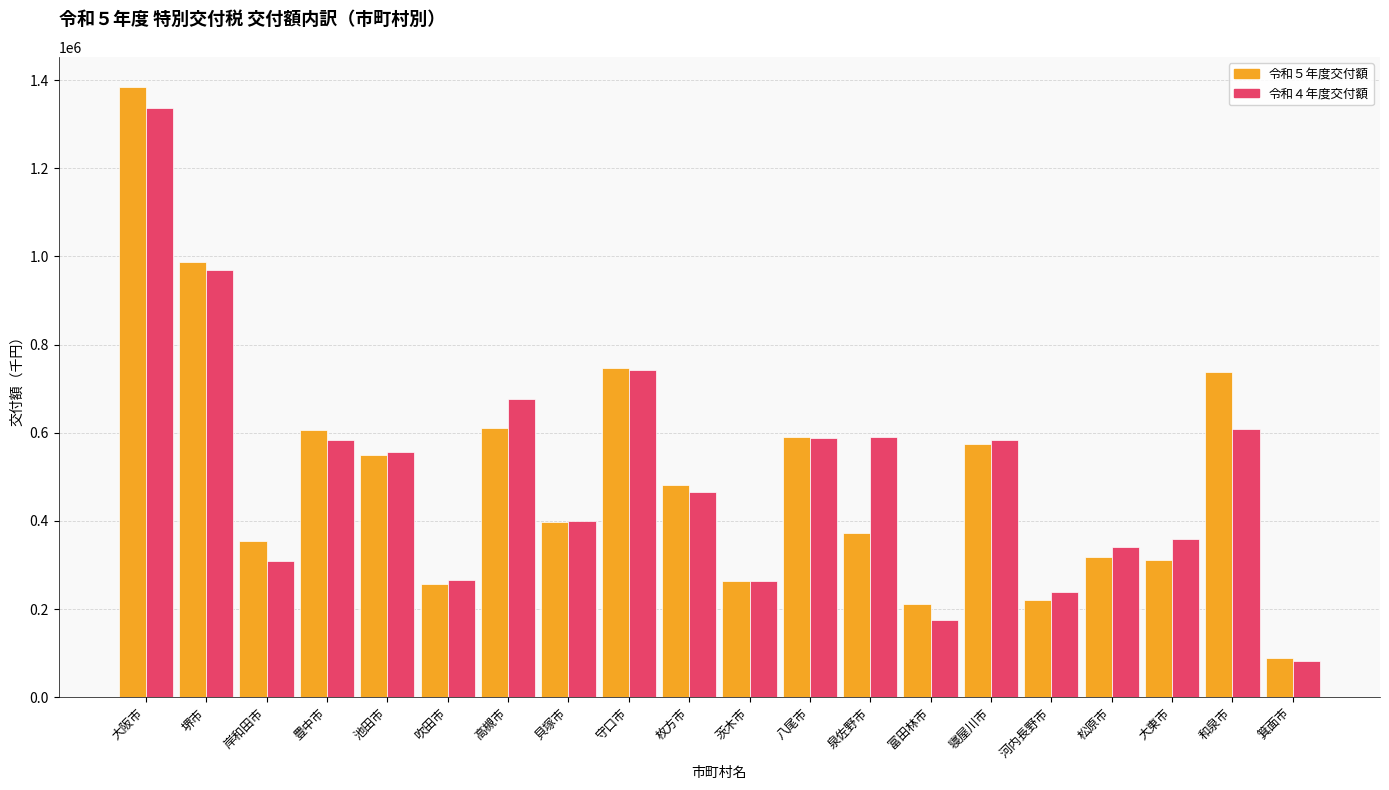

Is the value of 令和４年度交付額 at 寝屋川市 greater than the value of 令和５年度交付額 at 堺市?

No